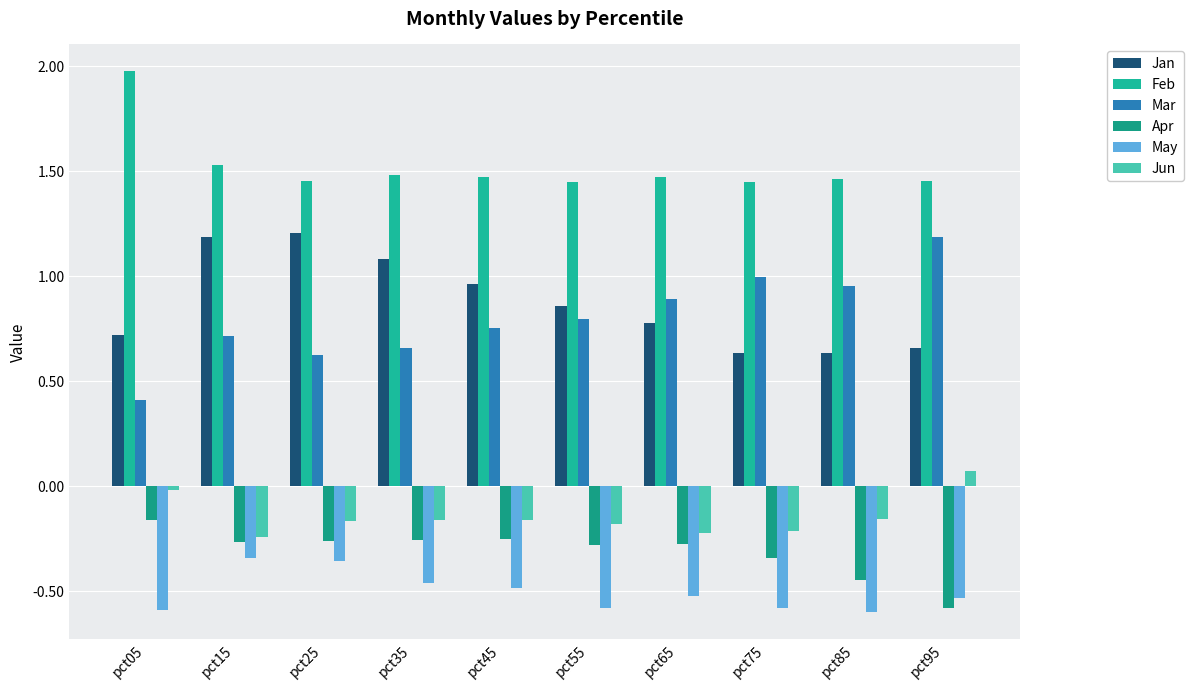

At which category is the sum across all series the highest?

pct15